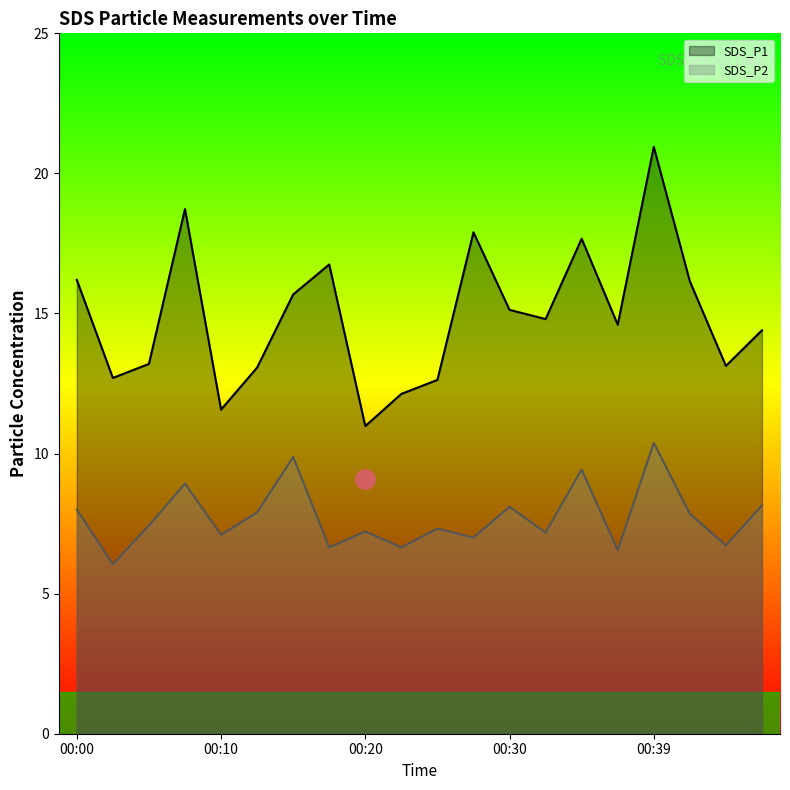

Reading left to right, what are all the values shown in this chart?

SDS_P1: 16.2	12.7	13.2	18.7	11.6	13.1	15.7	16.8	11.0	12.1	12.6	17.9	15.1	14.8	17.7	14.6	20.9	16.1	13.1	14.4
SDS_P2: 8.0	6.0	7.4	8.9	7.1	7.9	9.9	6.7	7.2	6.7	7.3	7.0	8.1	7.2	9.4	6.5	10.4	7.8	6.7	8.2